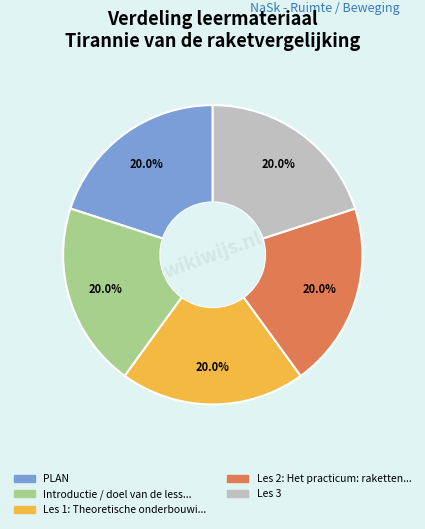

Does any single category account for the majority?

No